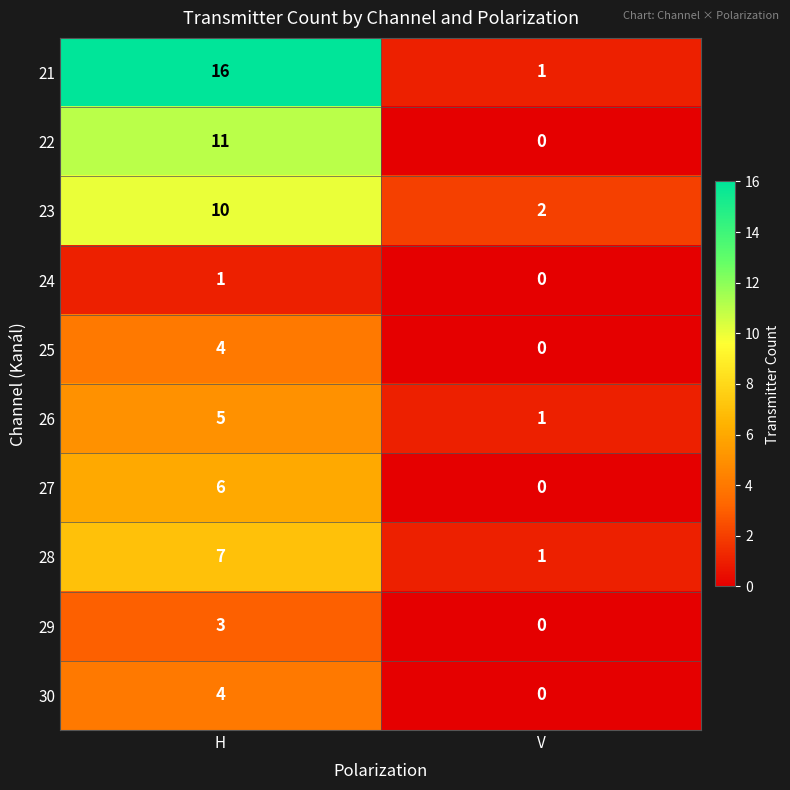

What is the difference between the maximum and minimum values in the 27 series?

6